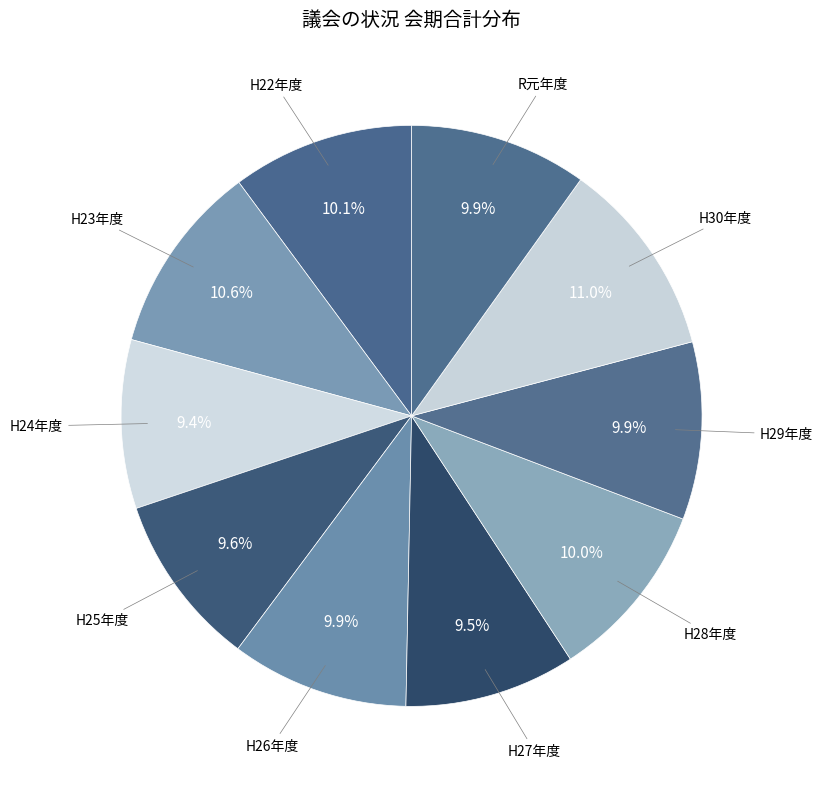

How many segments does this pie chart have?

10